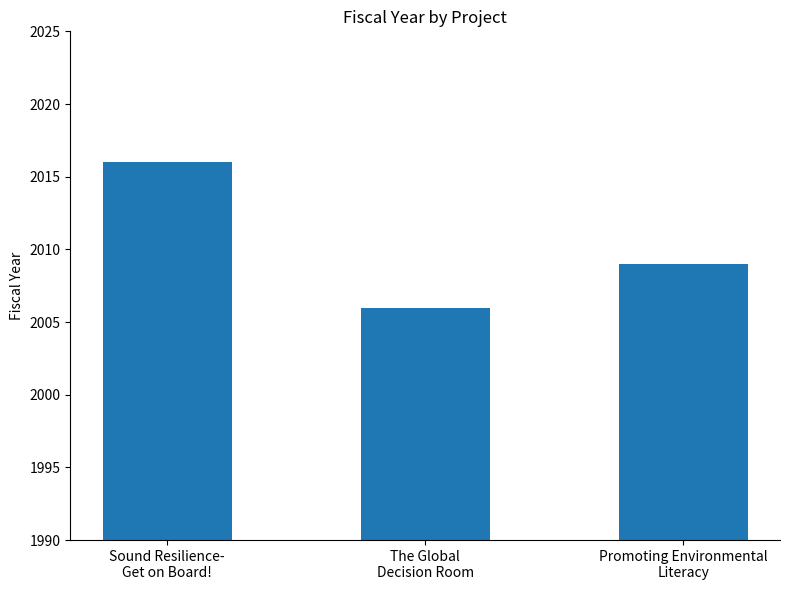

What is the sum of all values?

6031